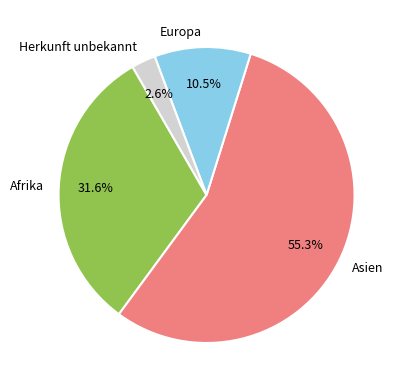

Approximately how many times larger is the value at Europa compared to Afrika?

0.3